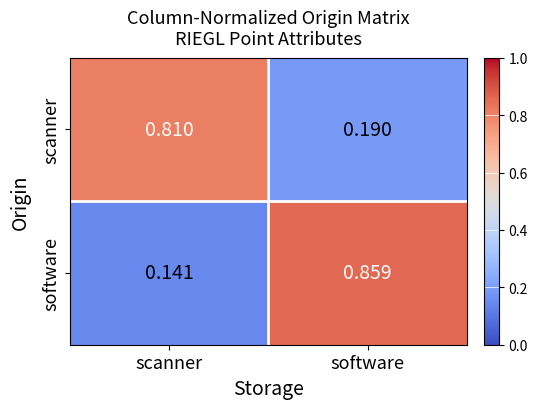

Which series changed the most between scanner and software?

software